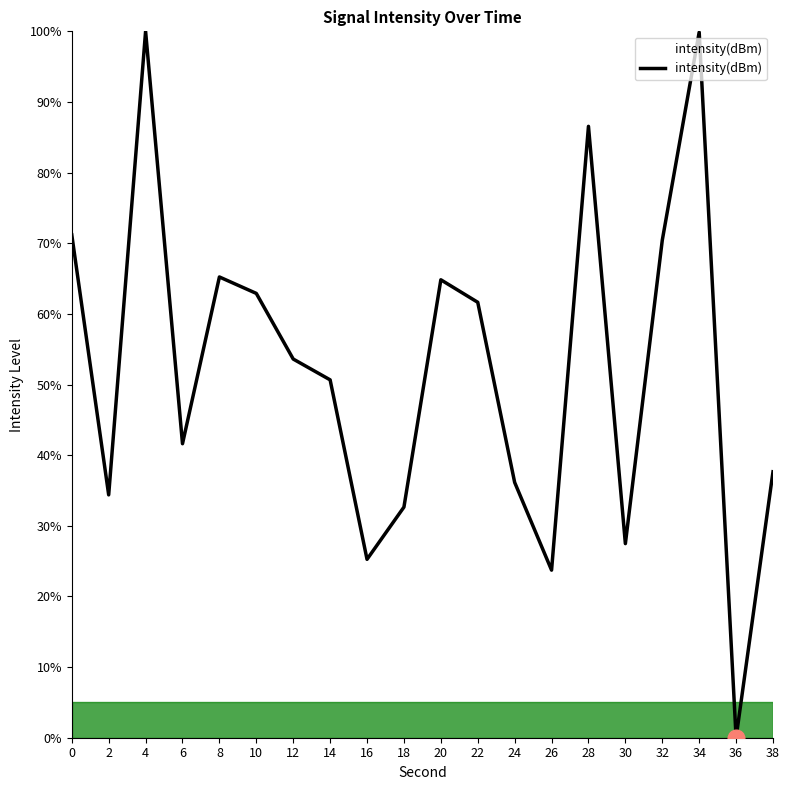

What is the maximum value shown in the chart?

100.0